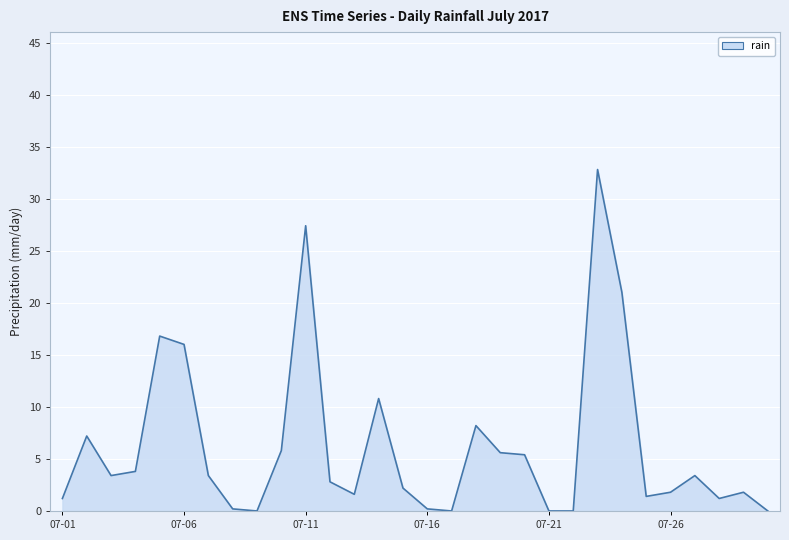

What is the difference between the maximum and minimum values?

32.8